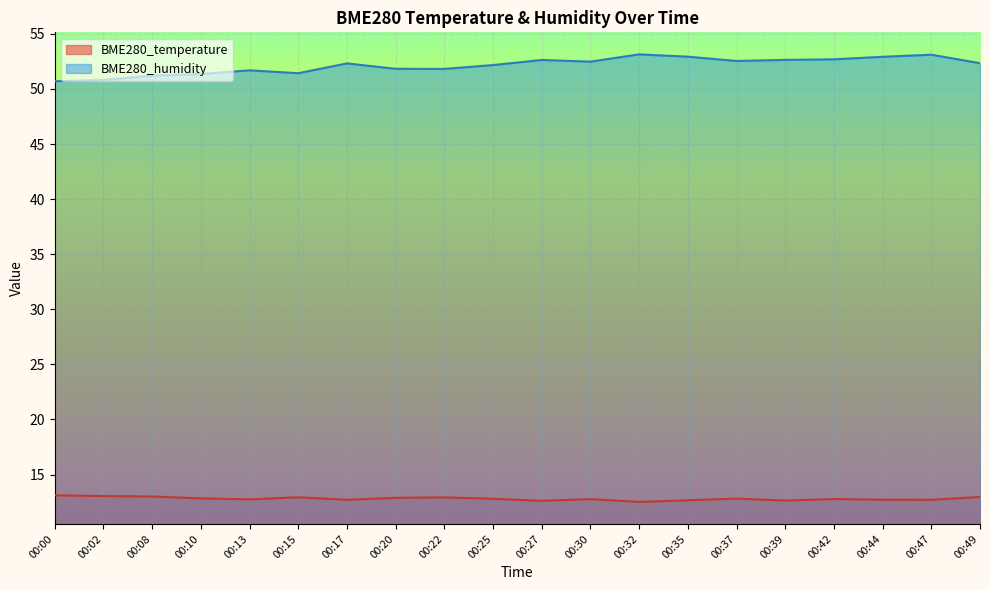

At 00:20, list the series in order from largest to smallest.

BME280_humidity, BME280_temperature